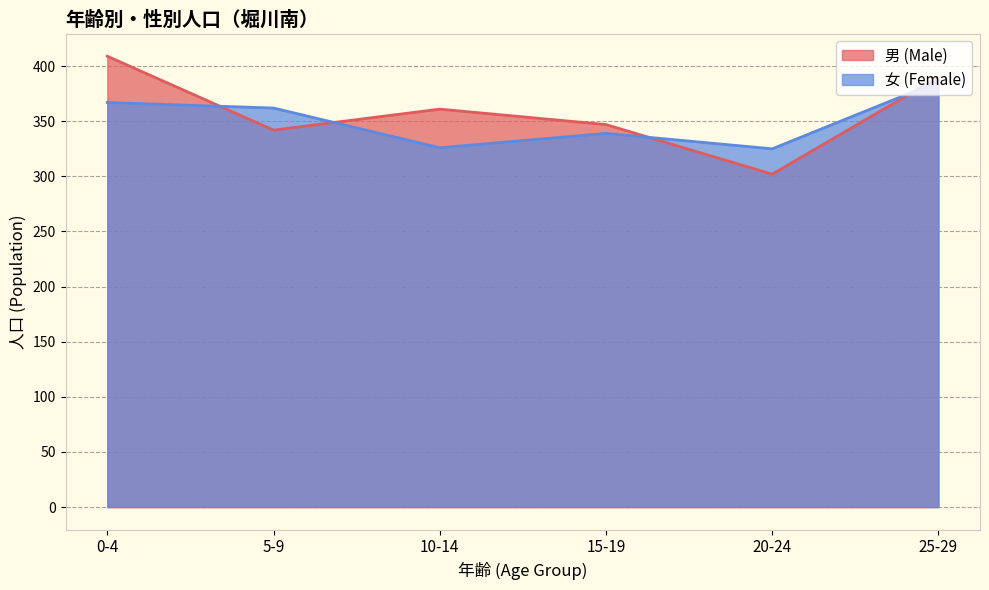

Which category has the lowest value in the 女 (Female) series?

20-24